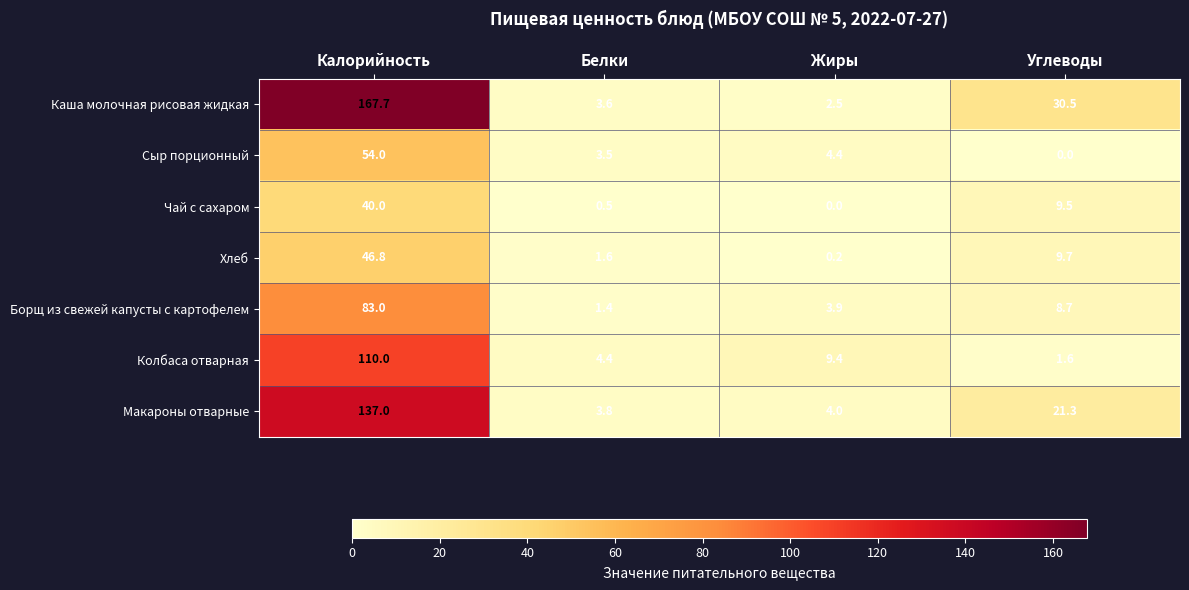

At which label is Колбаса отварная closest to 55?

Жиры